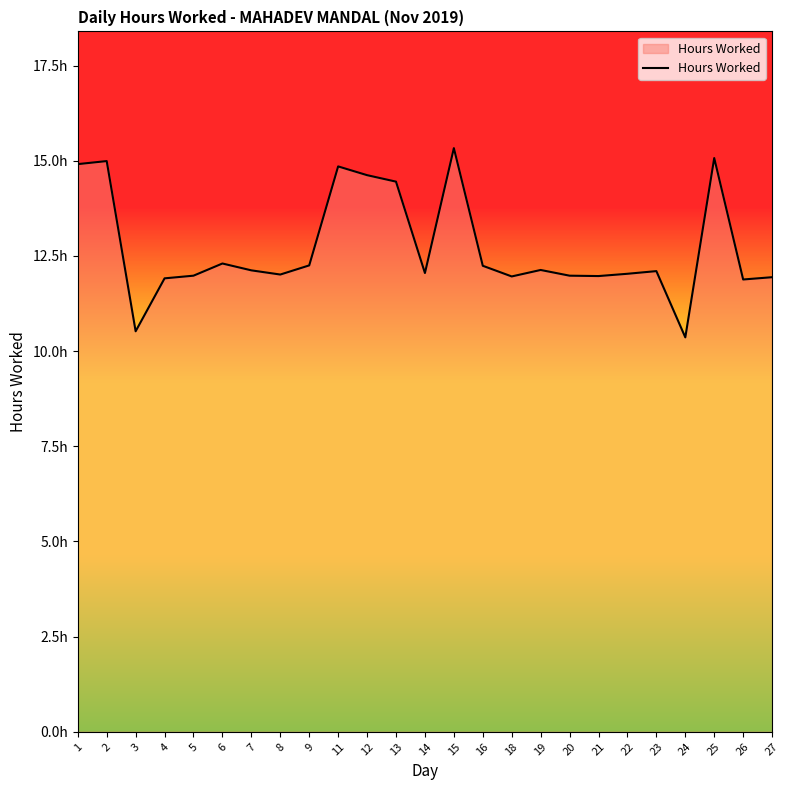

True or false: the data shows 6.8 at 4.

False